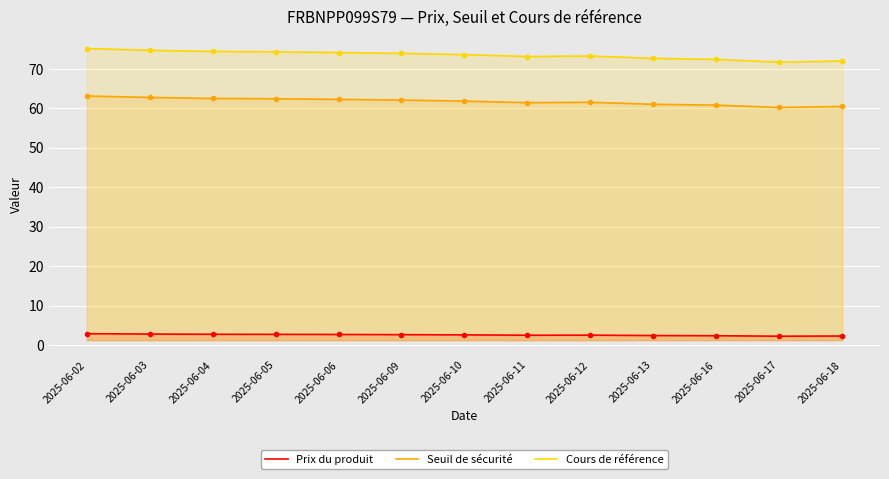

What is the average value of the Prix du produit series?

2.6